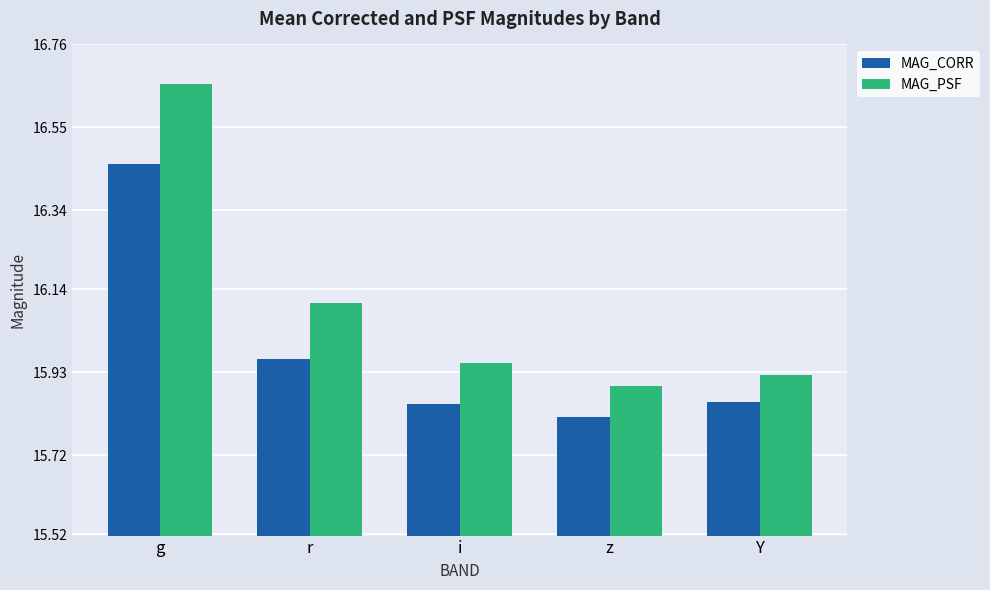

Is it true that MAG_PSF equals 16.1 at r?

True